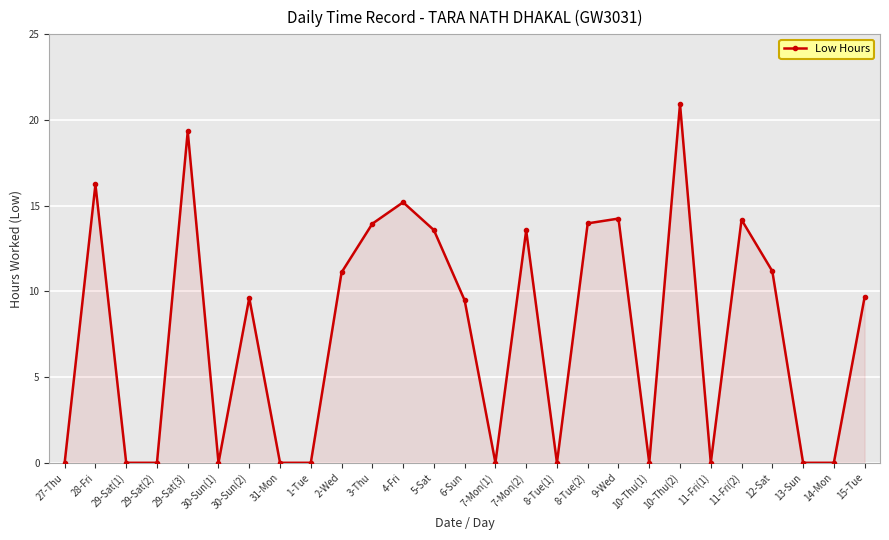

How many distinct data groups are displayed?

1